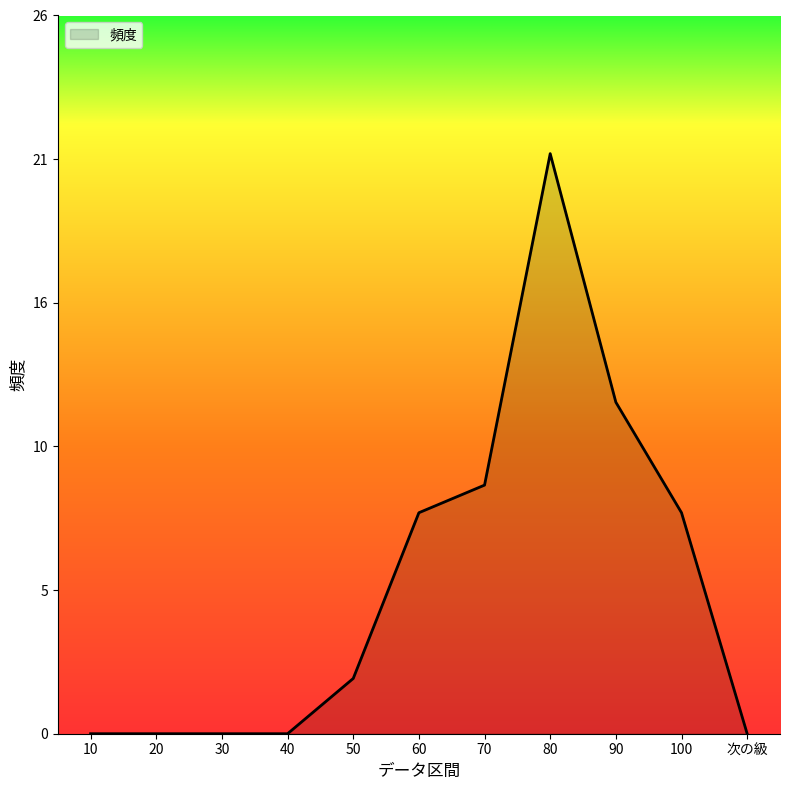

Does the chart display data point markers on the line(s)?

No